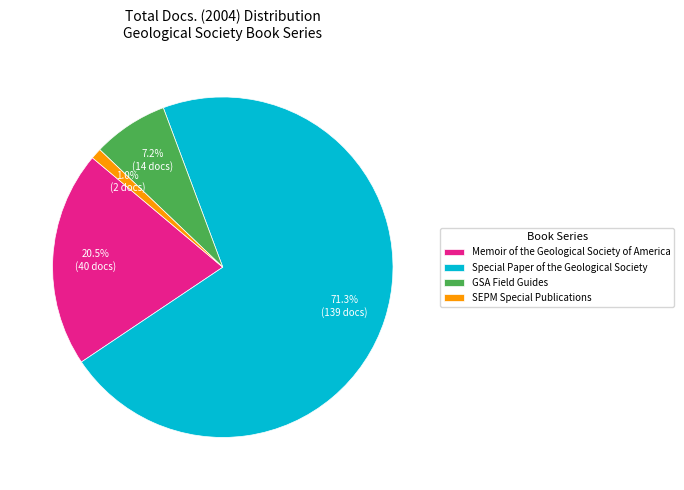

Approximately how many times larger is the value at Special Paper of the Geological Society compared to Memoir of the Geological Society of America?

3.5